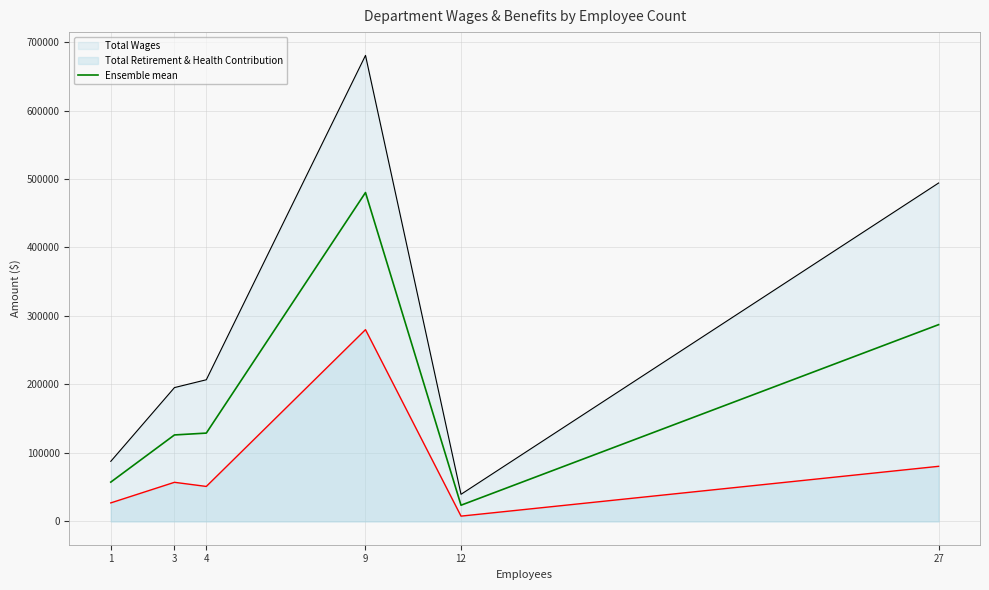

How many points are lower than both their immediate neighbors (excluding endpoints)?

1